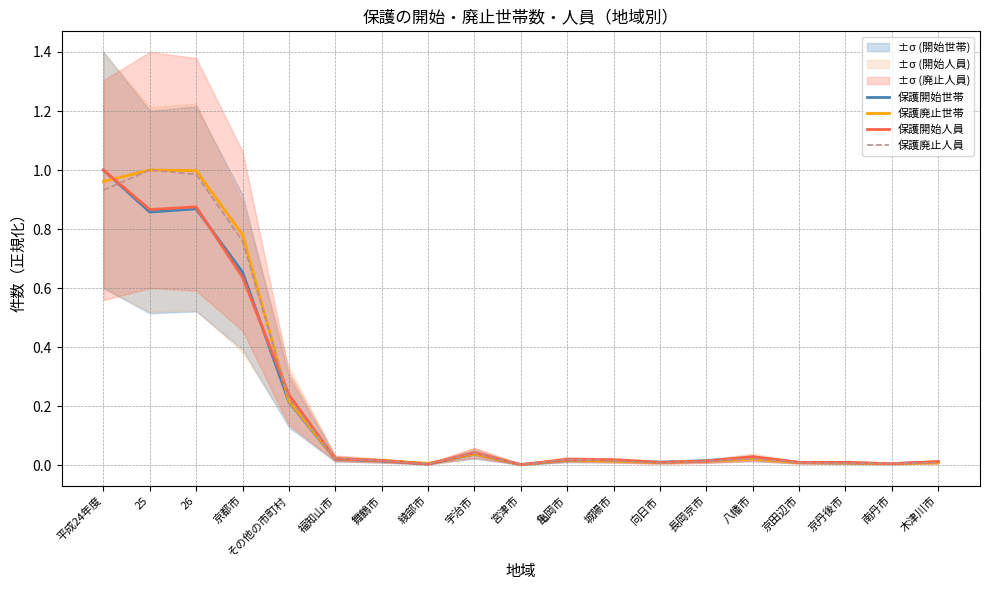

True or false: 保護廃止世帯 has a value of 1.0 at 26.

True